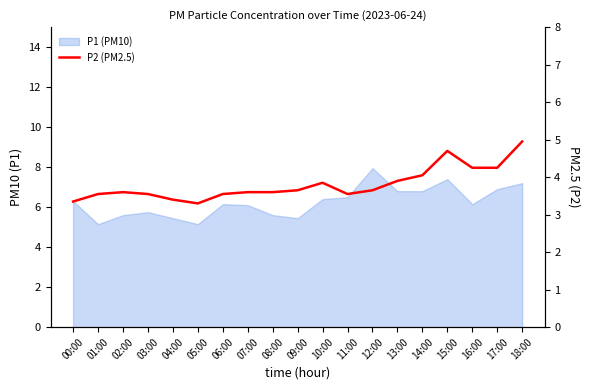

What is the label of the 6th point from the left?

05:00